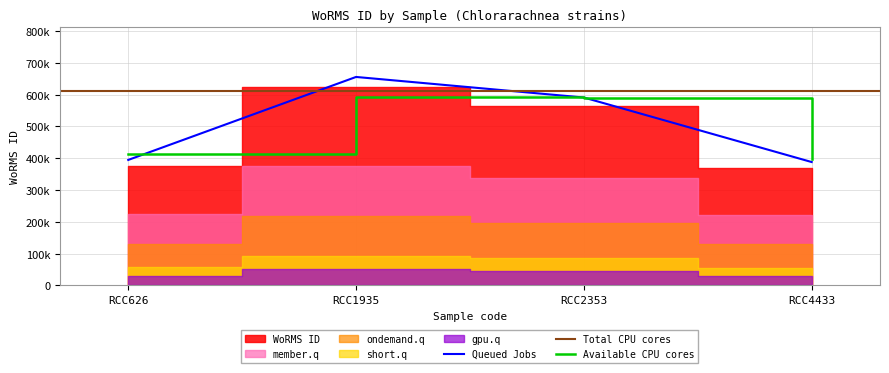

What is the sum of the values at RCC1935 and RCC4433?

1043679.0